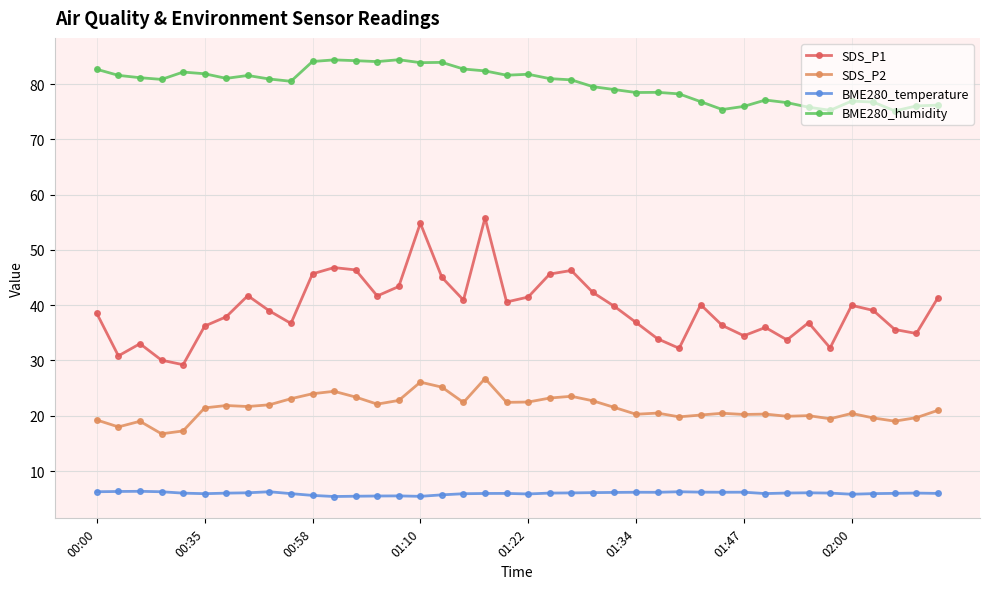

Which series has the largest range (max minus min)?

SDS_P1